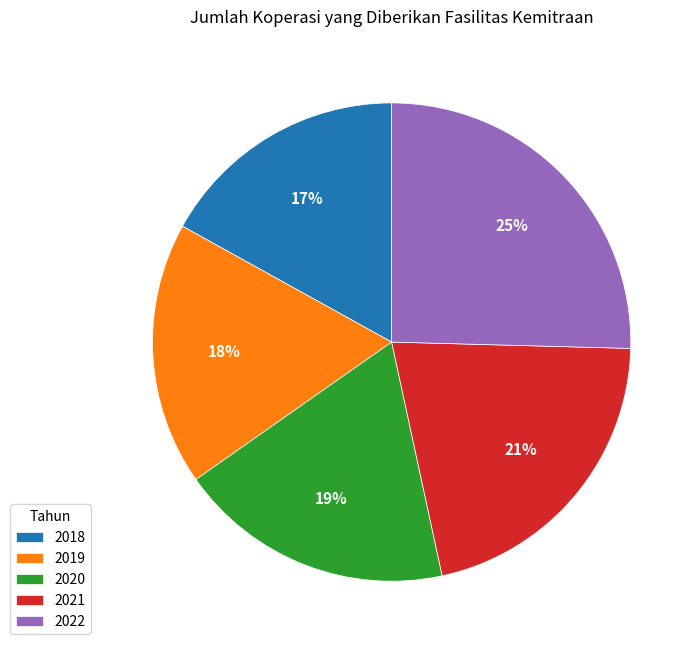

How many segments does this pie chart have?

5